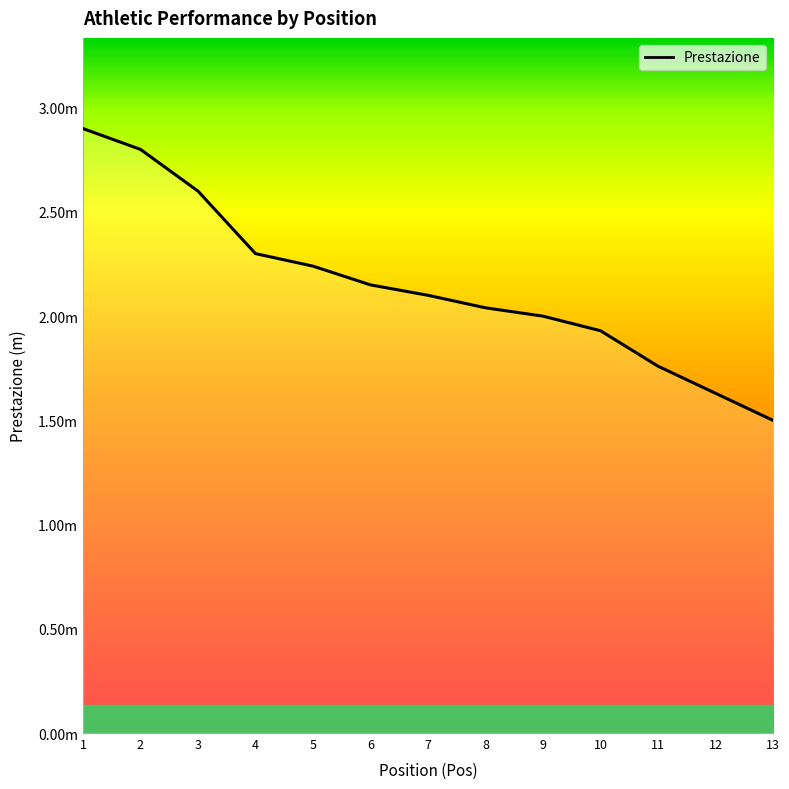

List the labels in order of value, largest first.

1, 2, 3, 4, 5, 6, 7, 8, 9, 10, 11, 12, 13